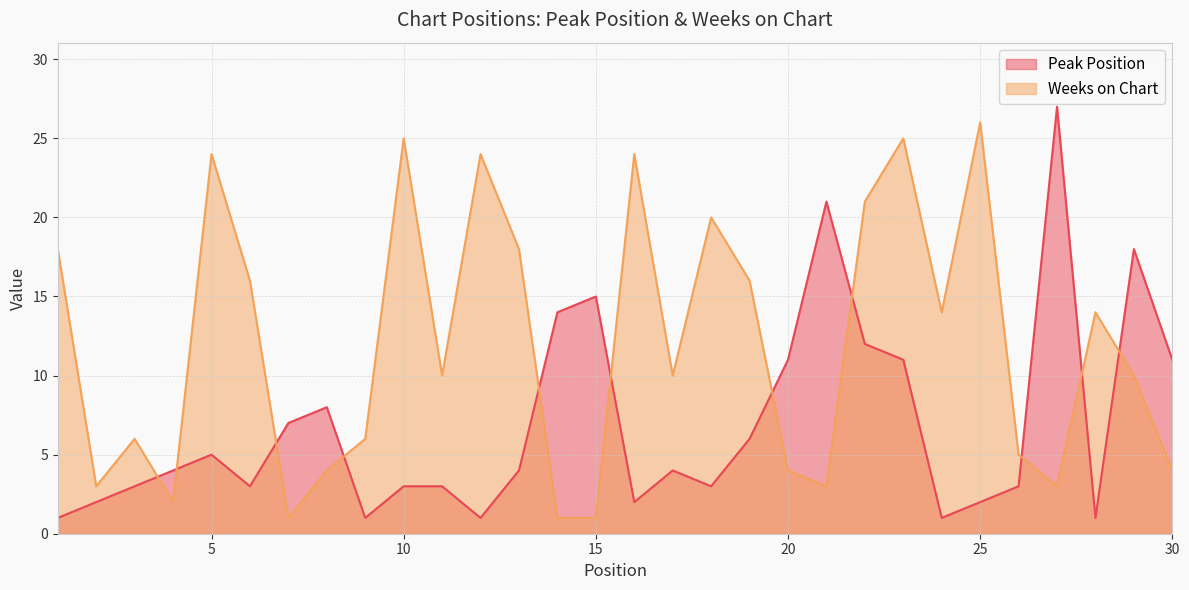

List the labels in order of Weeks on Chart value, smallest first.

7, 14, 15, 4, 2, 21, 27, 8, 20, 30, 26, 3, 9, 11, 17, 29, 24, 28, 6, 19, 1, 13, 18, 22, 5, 12, 16, 10, 23, 25